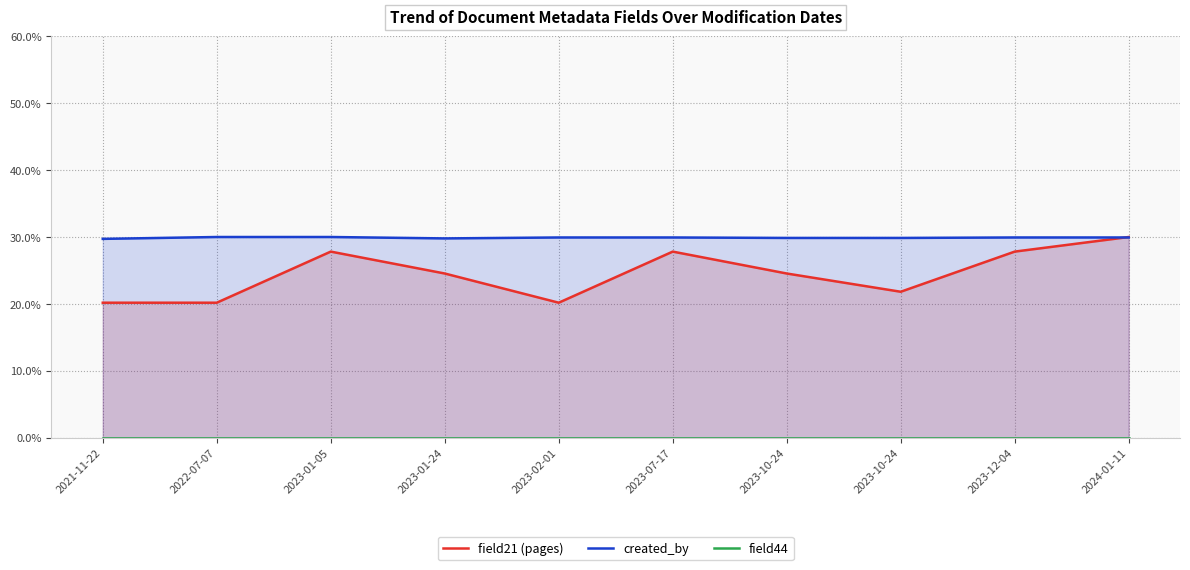

What is the value of the created_by point at the 9th from the left?

29.9